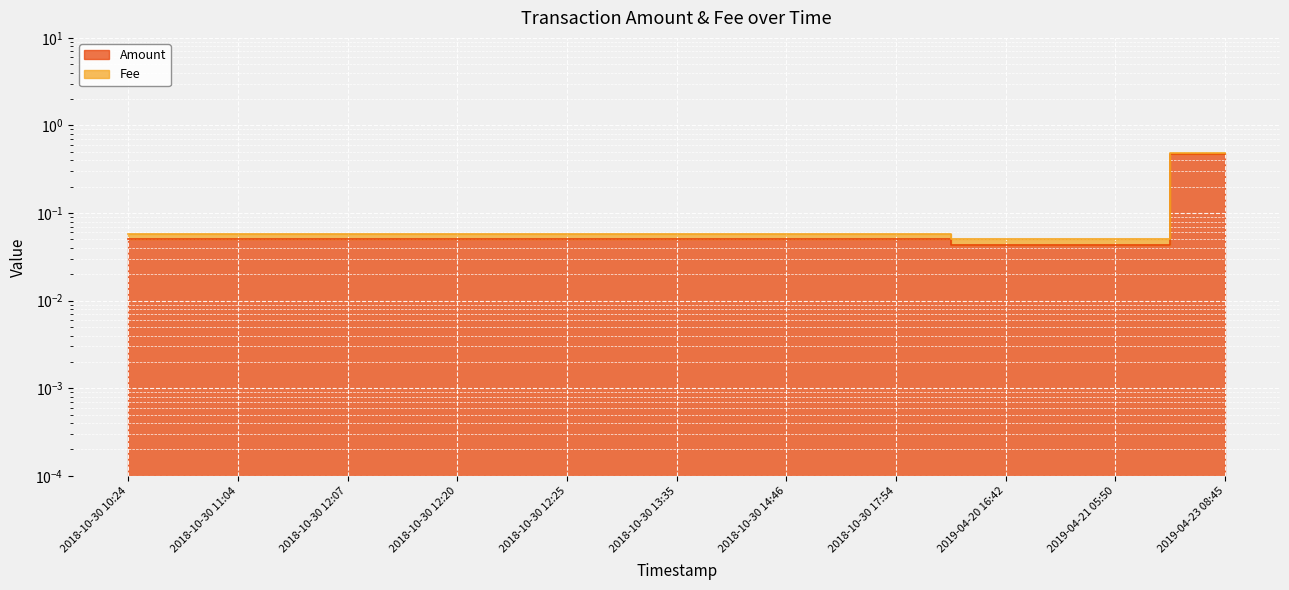

What is the label of the 1st point from the left?

2018-10-30 10:24